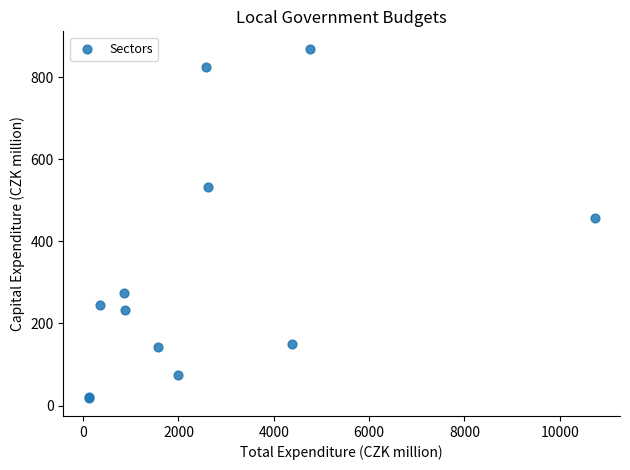

What Y value in the scatter plot is closest to 443?

456.1